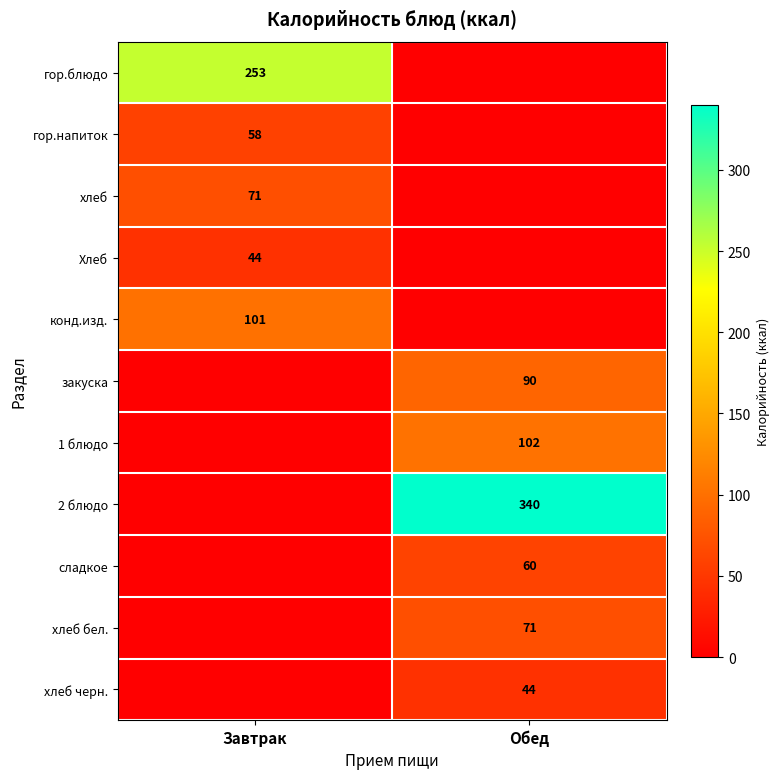

At which category is the sum across all series the highest?

Обед